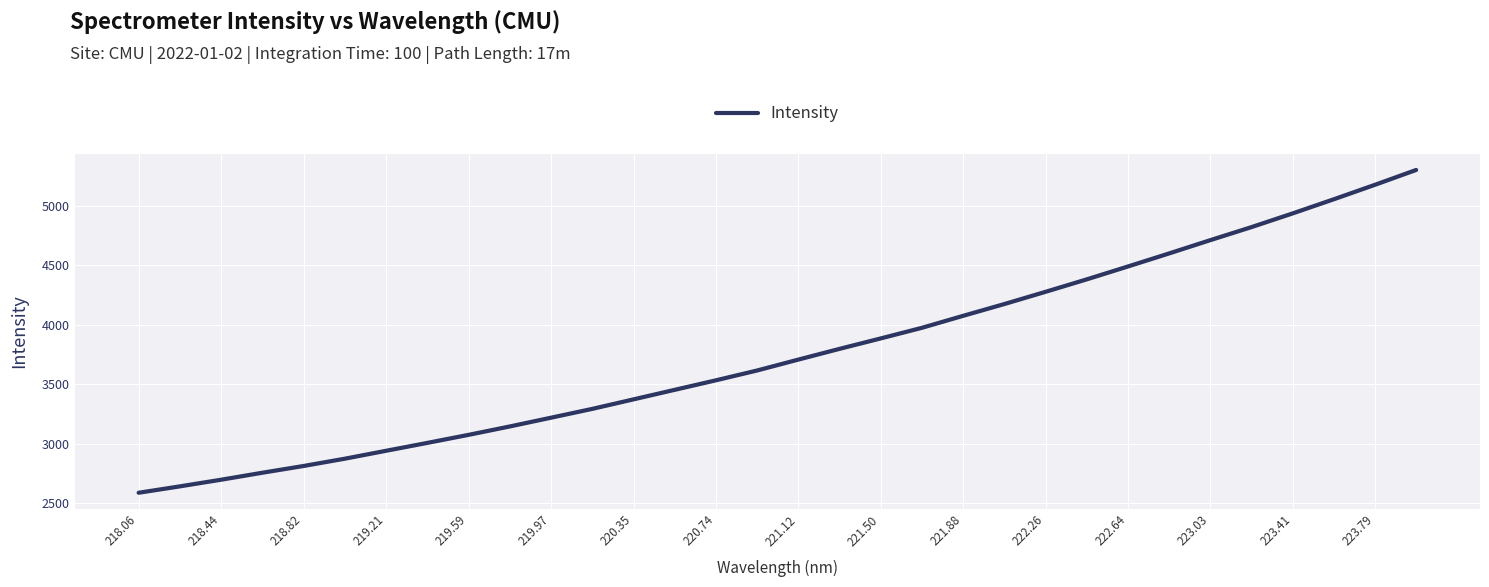

What is the minimum value shown in the chart?

2588.8